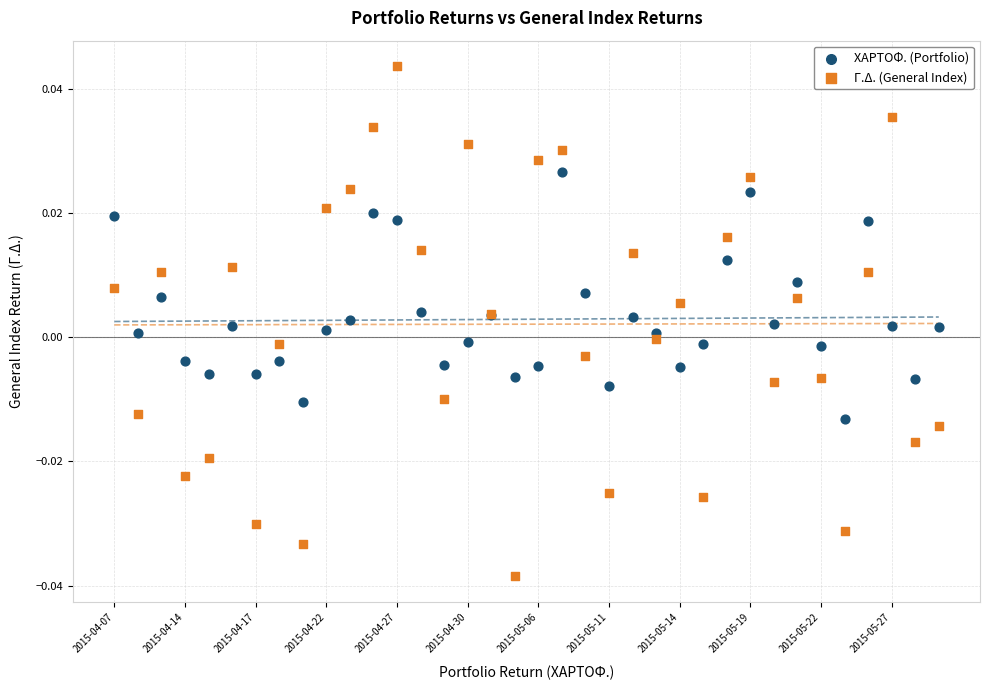

What are all the series names shown in the legend?

ΧΑΡΤΟΦ. (Portfolio), Γ.Δ. (General Index)